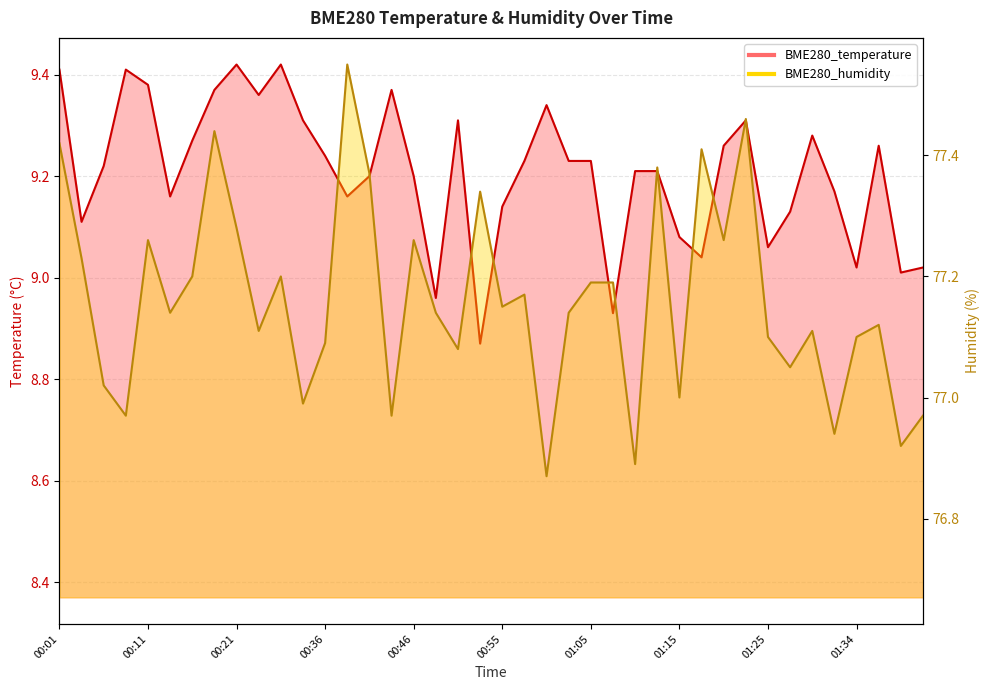

What is the approximate value of BME280_temperature at 01:20?

9.3